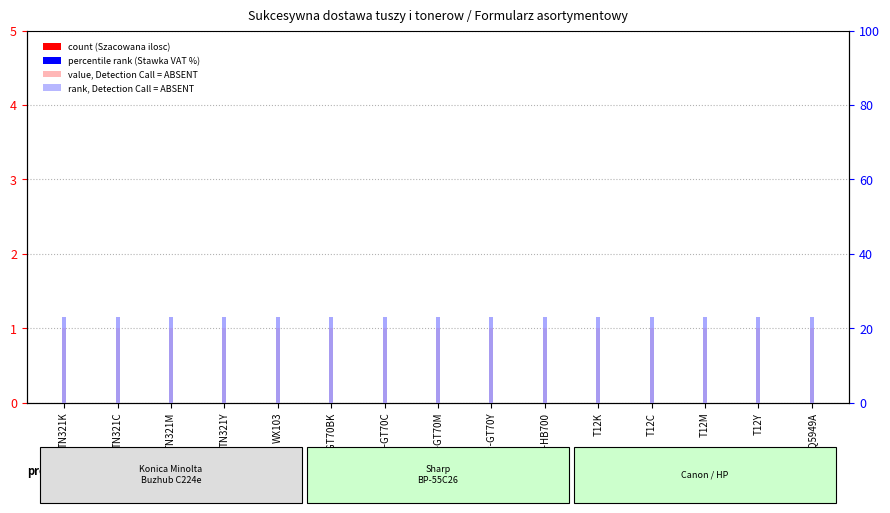

Is the value of Stawka VAT [%] at TN321K greater than the value of Szacowana ilosc at TN321M?

Yes